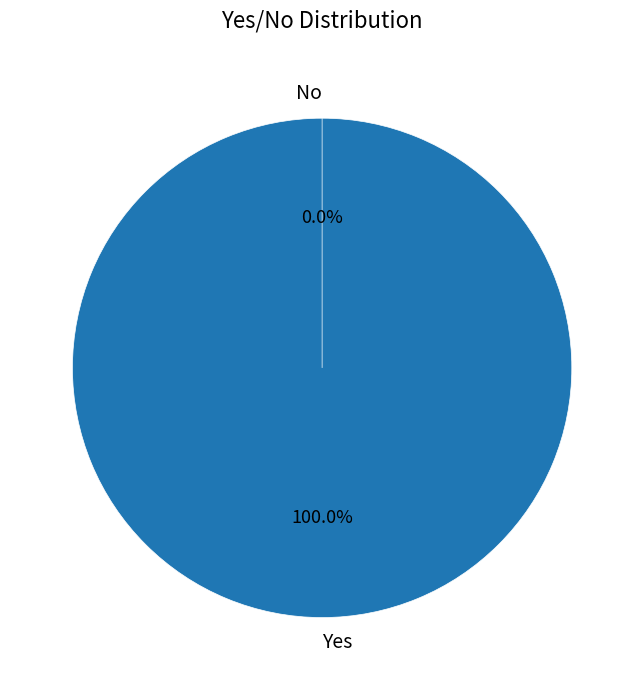

To the nearest percent, what percentage of the pie is Yes?

100%